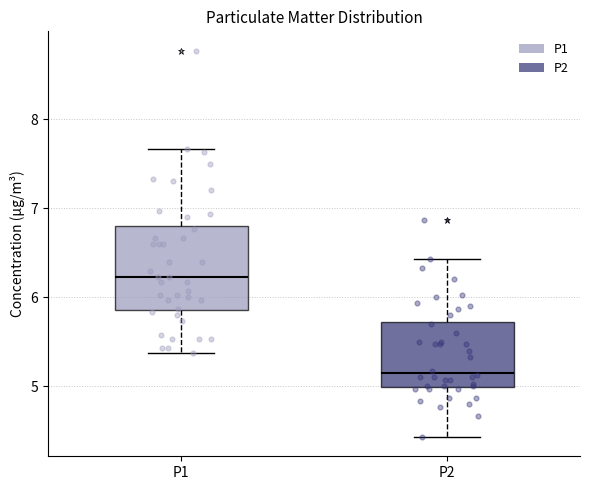

Which box is the tallest, from its lower edge to its upper edge?

P1